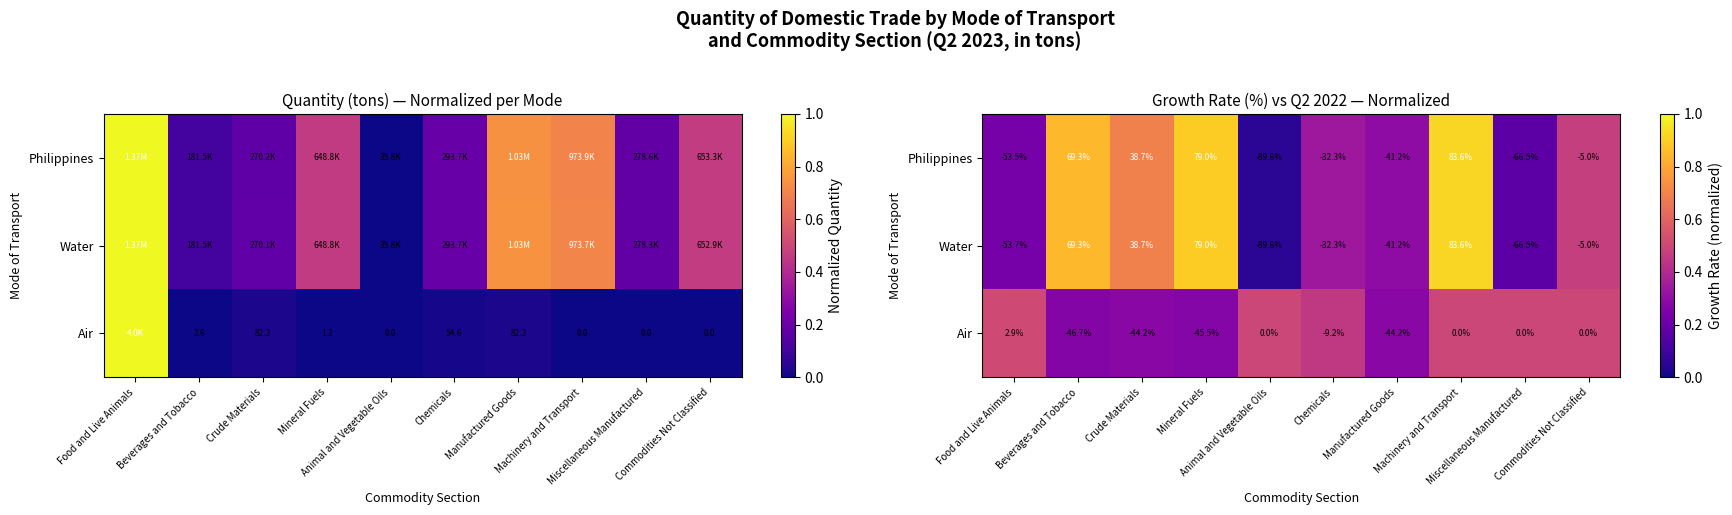

How many data points does each series have?

10